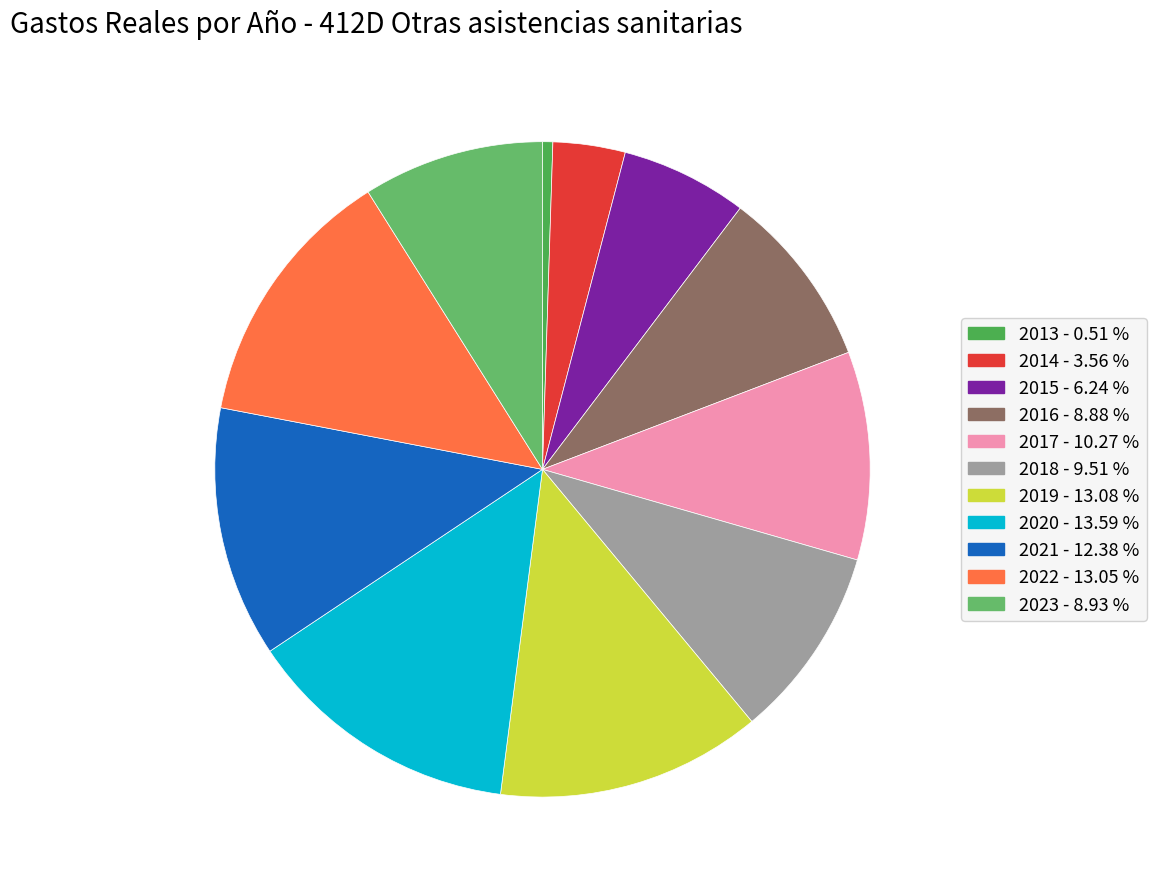

To the nearest percent, what is the average slice percentage?

9%